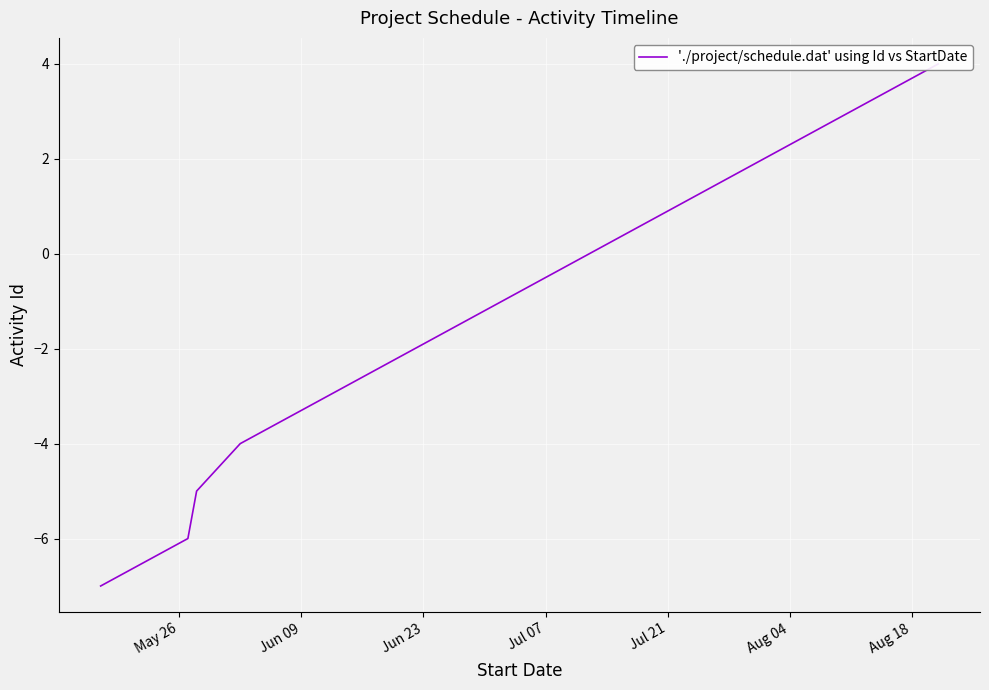

How many lines are shown in the chart?

1